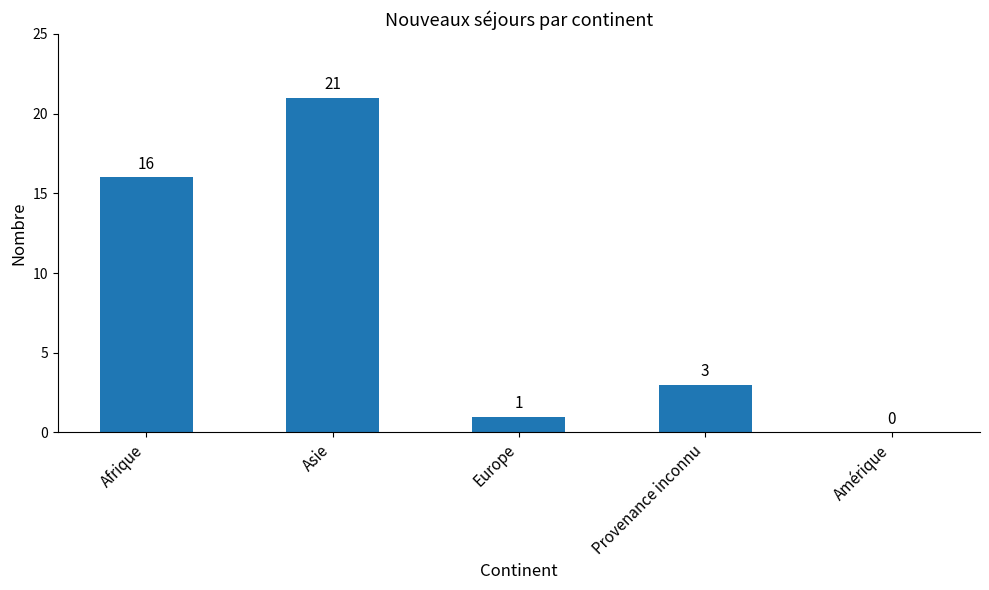

What is the sum of the values at Amérique and Europe?

1